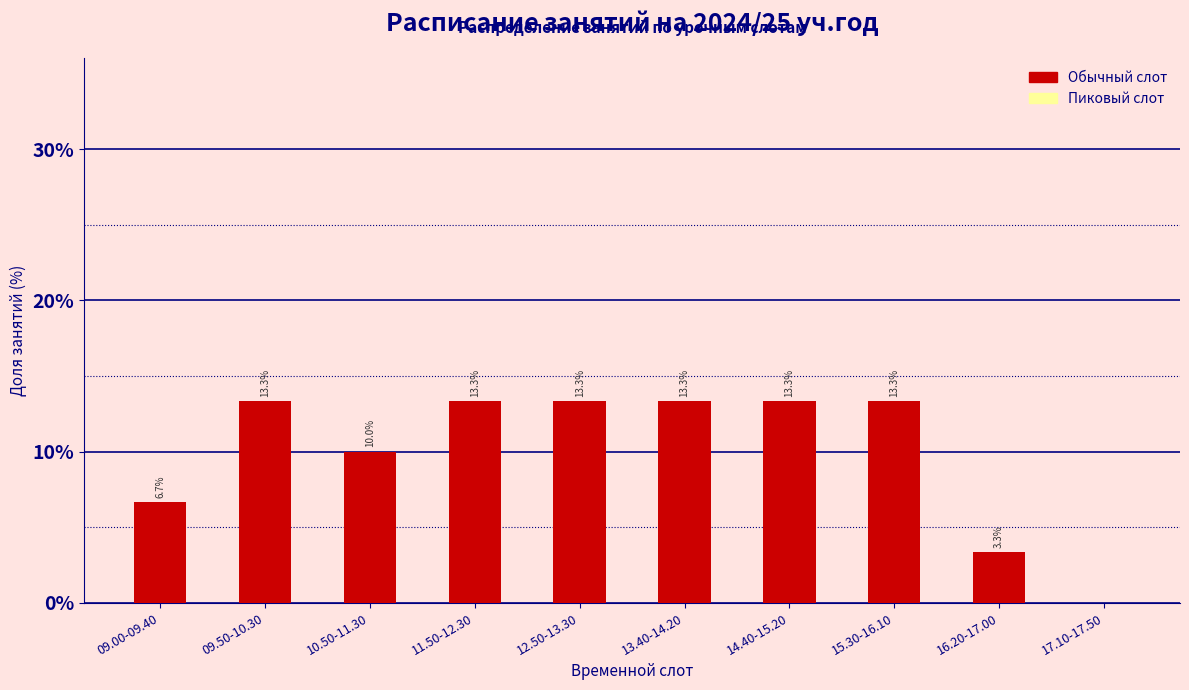

Reading left to right, extract all data points from this chart.

09.00-09.40=6.7	09.50-10.30=13.3	10.50-11.30=10.0	11.50-12.30=13.3	12.50-13.30=13.3	13.40-14.20=13.3	14.40-15.20=13.3	15.30-16.10=13.3	16.20-17.00=3.3	17.10-17.50=0.0